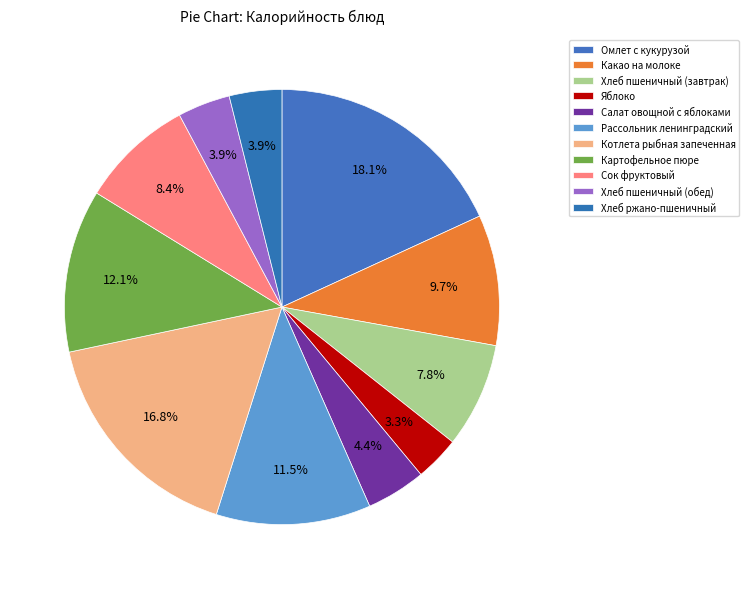

How many segments does this pie chart have?

11